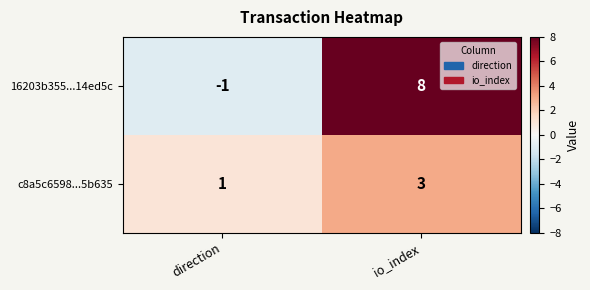

Between direction and io_index, which series saw the biggest shift?

16203b355...14ed5c